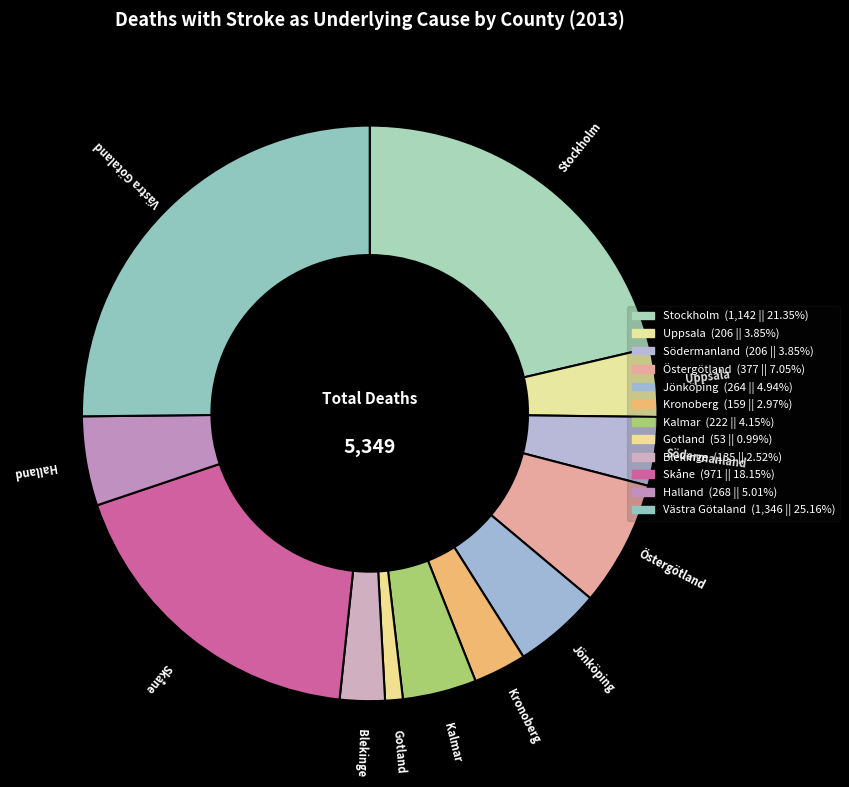

How much of the chart is everything except Södermanland?

96.1%